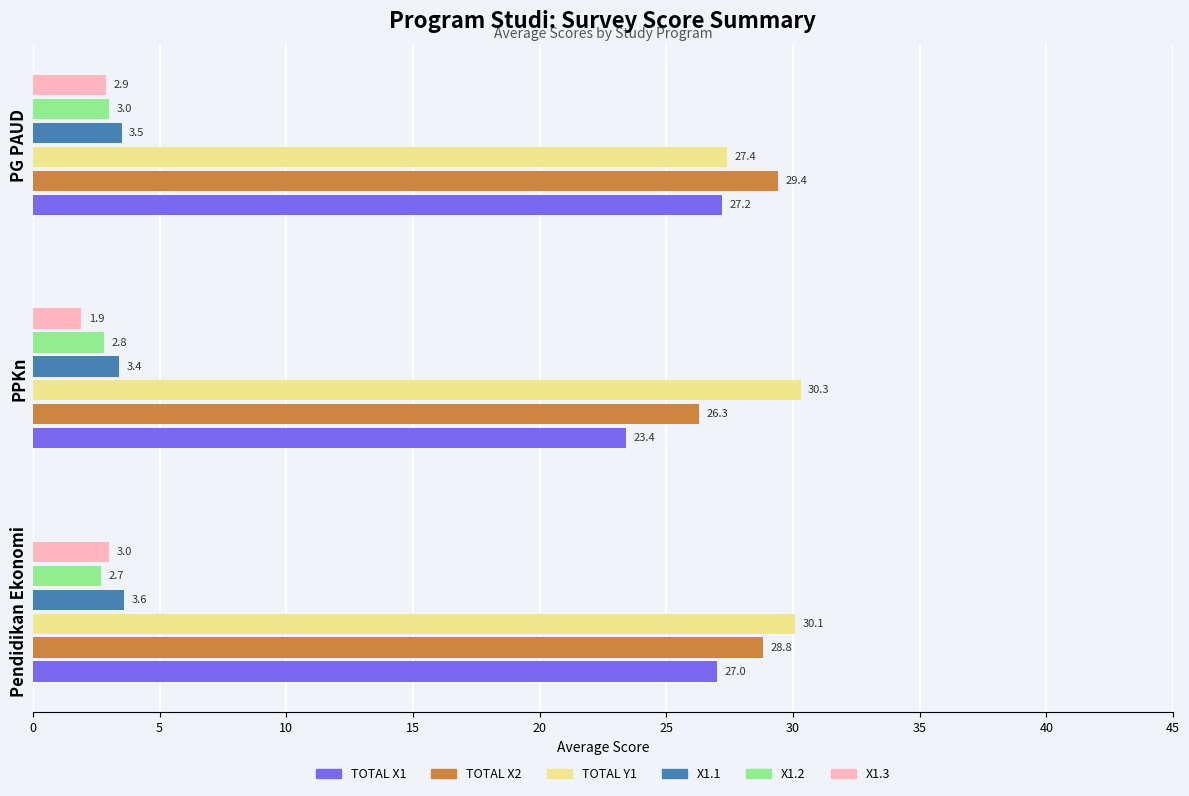

Which category has the lowest value in the X1.1 series?

PPKn